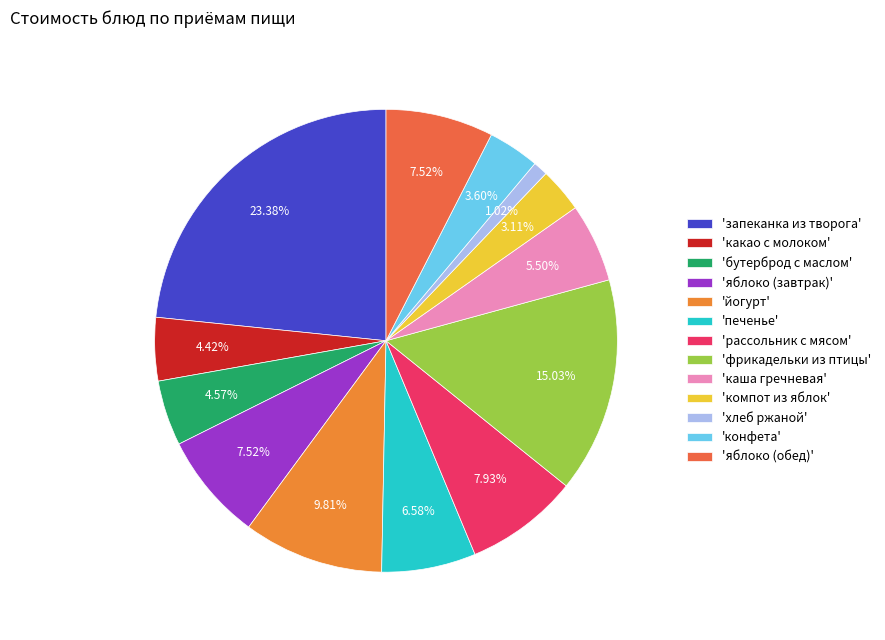

To the nearest percent, what is the average slice percentage?

8%